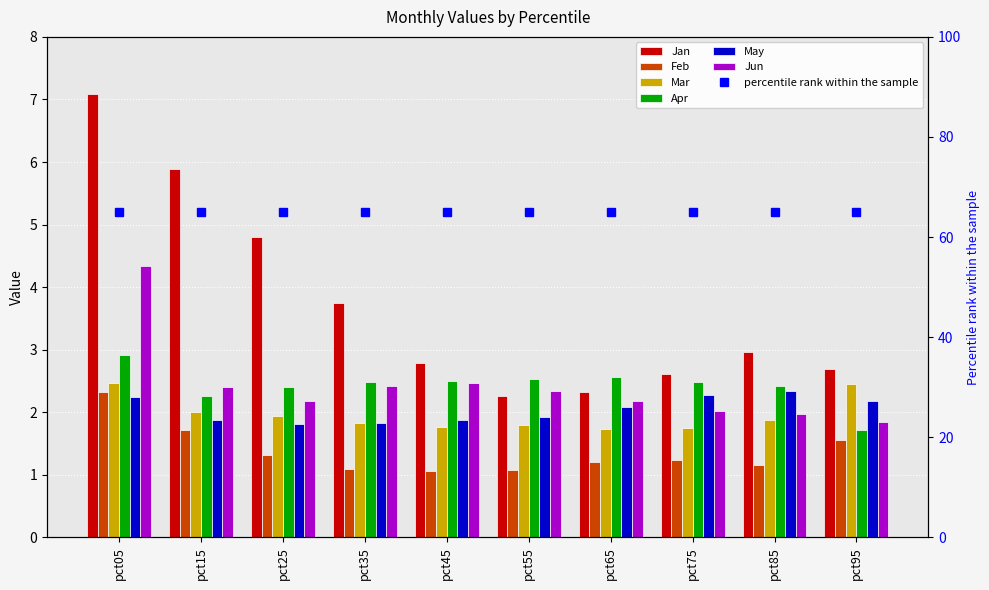

Is the value of Mar at pct15 greater than the value of May at pct45?

Yes